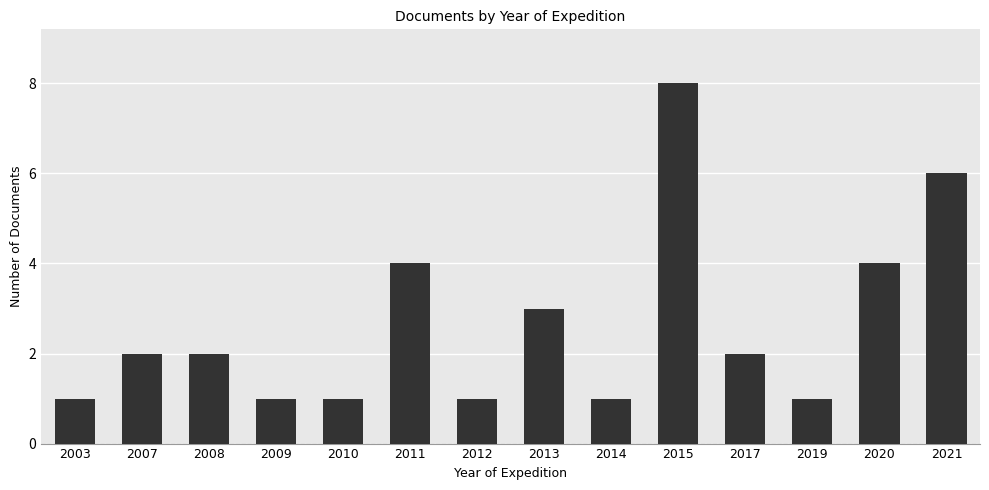

What is the difference between the maximum and minimum values?

7